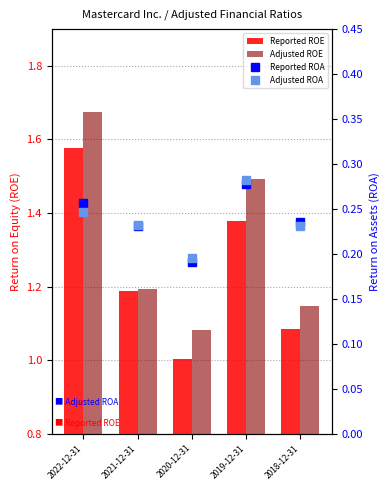

Count the number of categories in the chart.

5